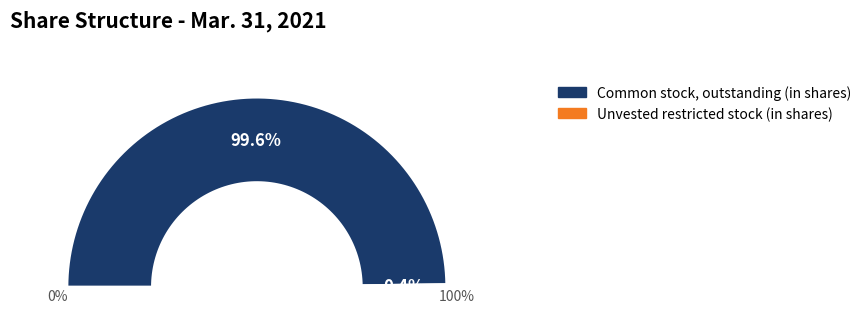

Between Common stock, outstanding (in shares) and Unvested restricted stock (in shares), which is larger?

Common stock, outstanding (in shares)